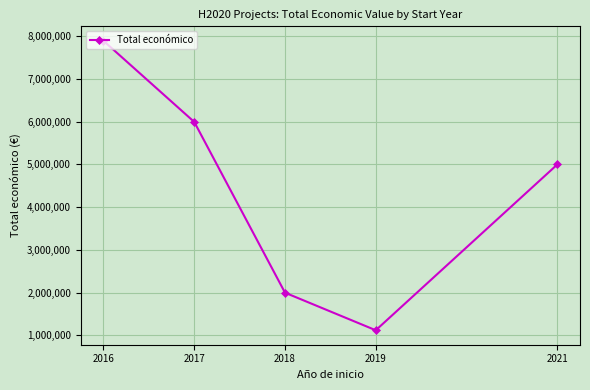

What is the ratio of the value at 2018 to the value at 2019?

1.8